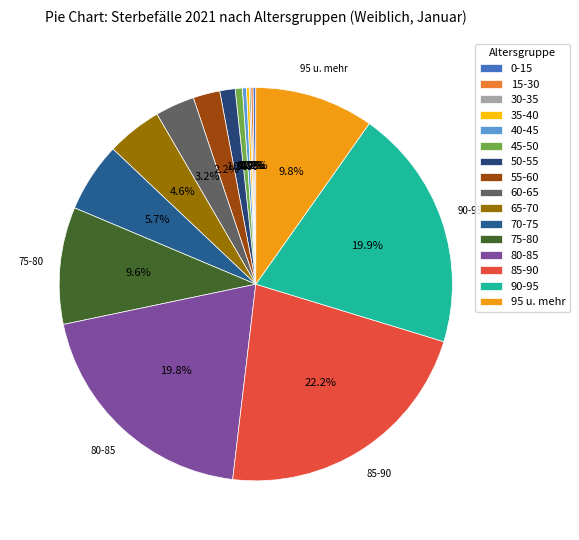

Is 40-45 the majority of the pie?

No